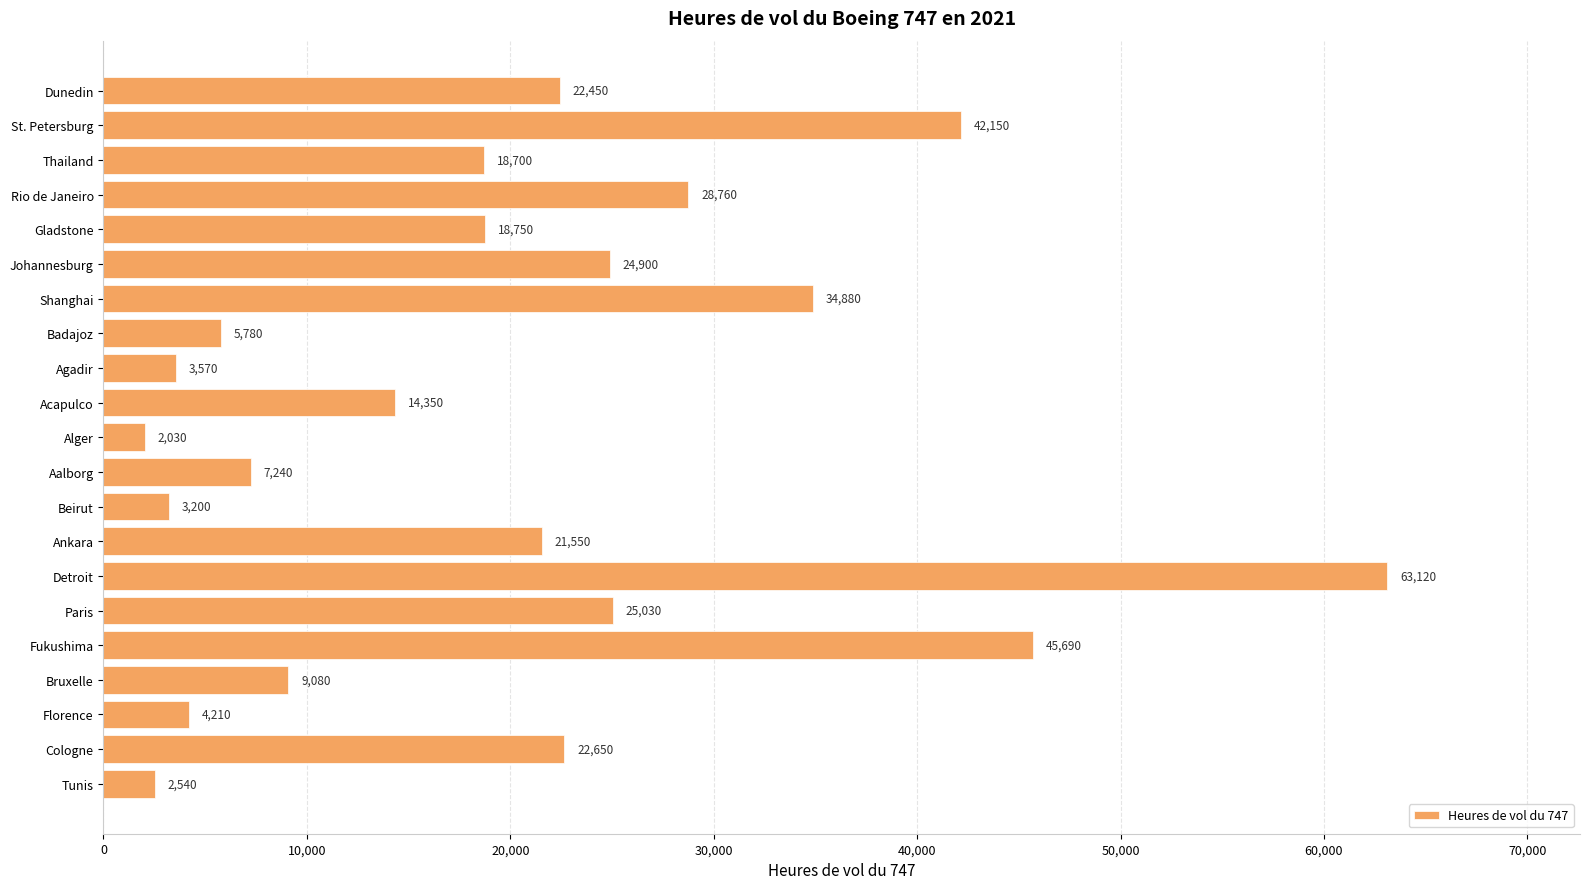

What is the minimum value shown in the chart?

2030